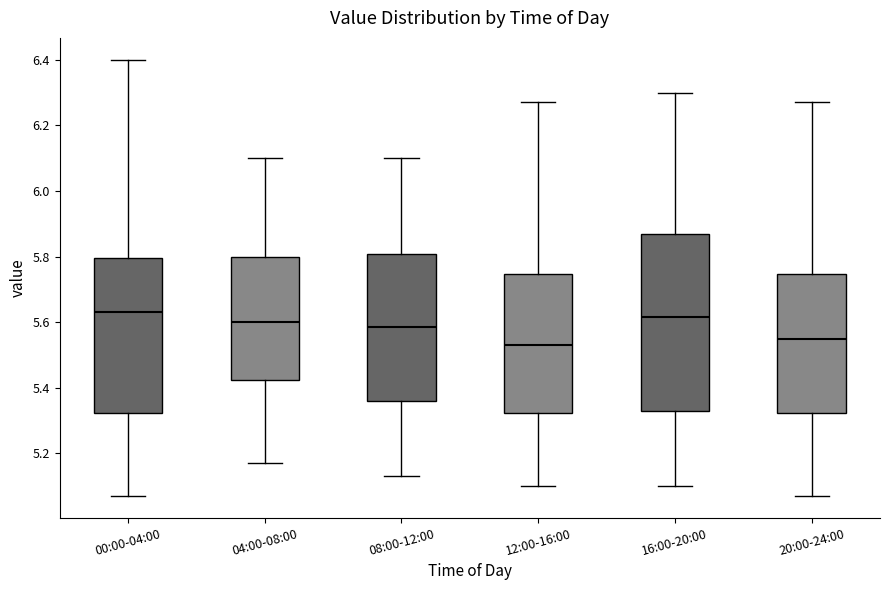

Reading left to right, read every box against the y-axis: the position of its median line, the range the box covers, and the ends of its whiskers. The values are not printed on the chart, so give them approximately, as read against the axis.

00:00-04:00: median 5.64, box 5.32 to 5.80, whiskers 5.08 to 6.40
04:00-08:00: median 5.60, box 5.42 to 5.80, whiskers 5.18 to 6.10
08:00-12:00: median 5.58, box 5.36 to 5.80, whiskers 5.14 to 6.10
12:00-16:00: median 5.54, box 5.32 to 5.74, whiskers 5.10 to 6.28
16:00-20:00: median 5.62, box 5.34 to 5.88, whiskers 5.10 to 6.30
20:00-24:00: median 5.56, box 5.32 to 5.74, whiskers 5.08 to 6.28